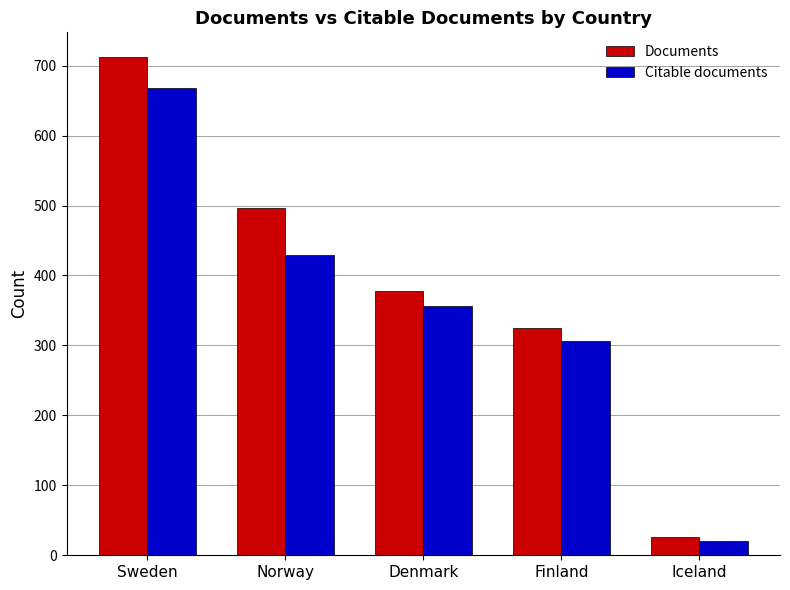

List the series in order of their peak value, highest first.

Documents, Citable documents